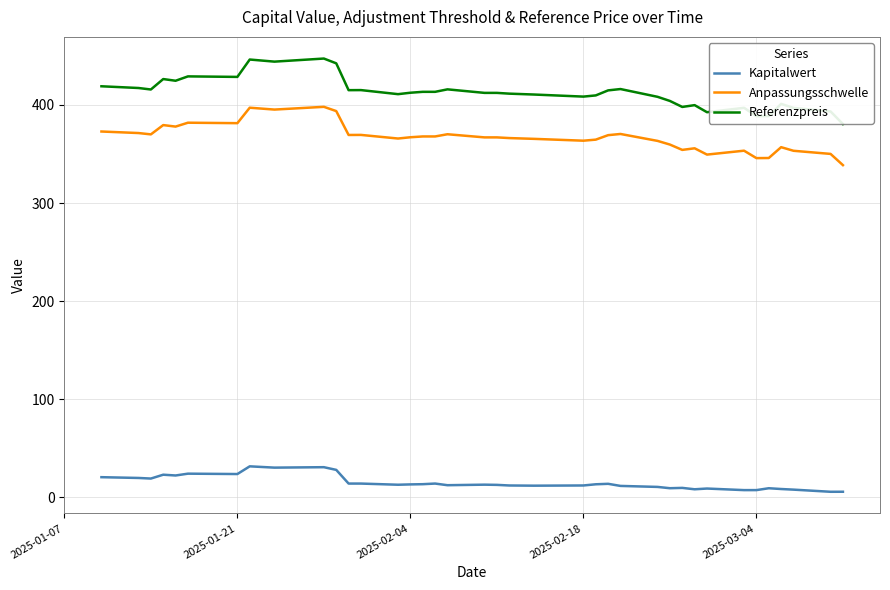

Which series has the largest total across all categories?

Referenzpreis